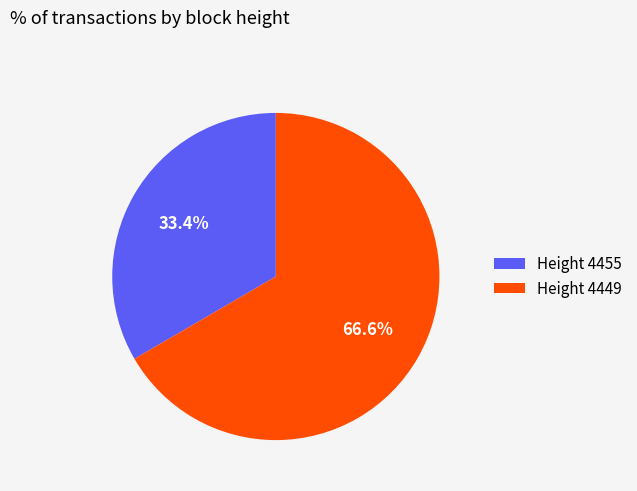

Is there a majority slice in this chart?

Yes